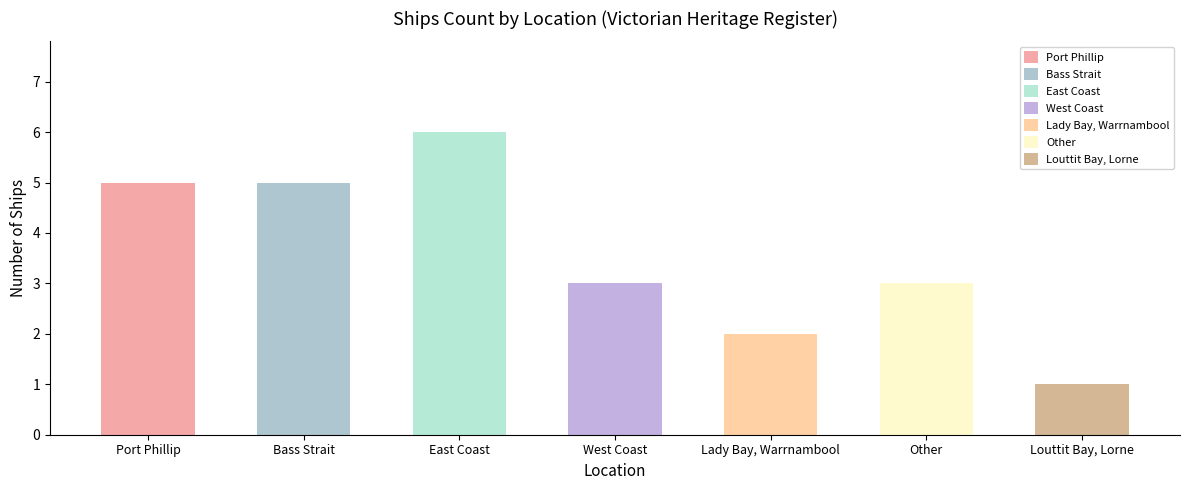

The chart shows a value of 2 at Bass Strait. True or false?

False